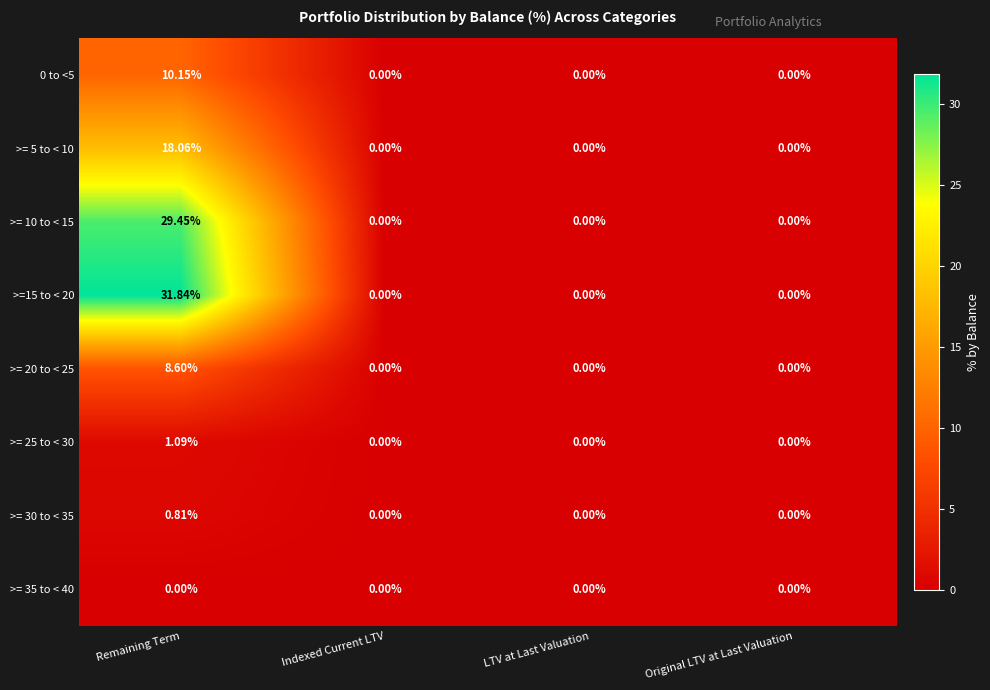

Is the value of >=15 to < 20 at Indexed Current LTV greater than the value of >= 25 to < 30 at Remaining Term?

No